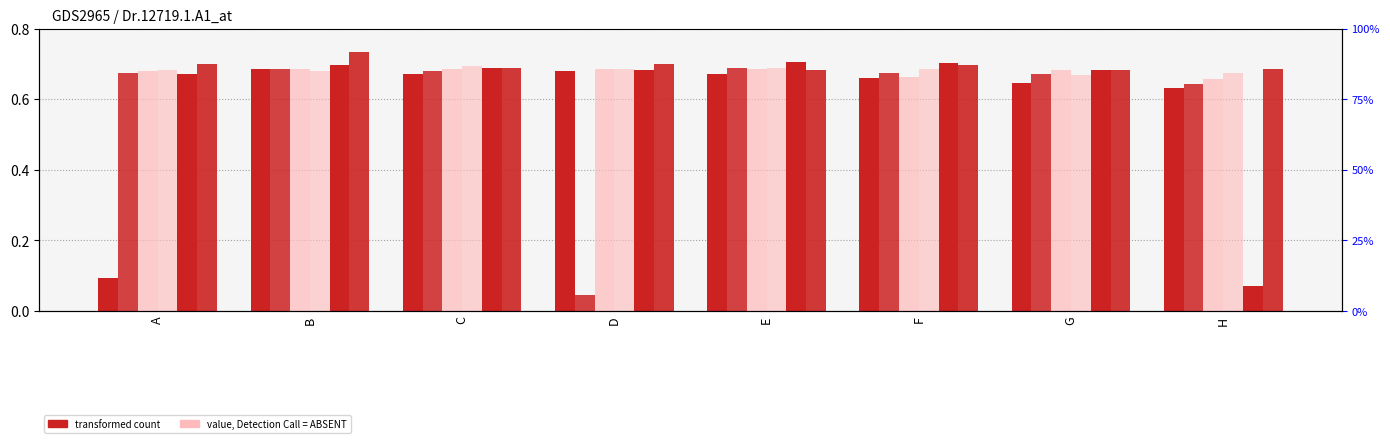

Is the value of col4 at B greater than the value of col7 at F?

No